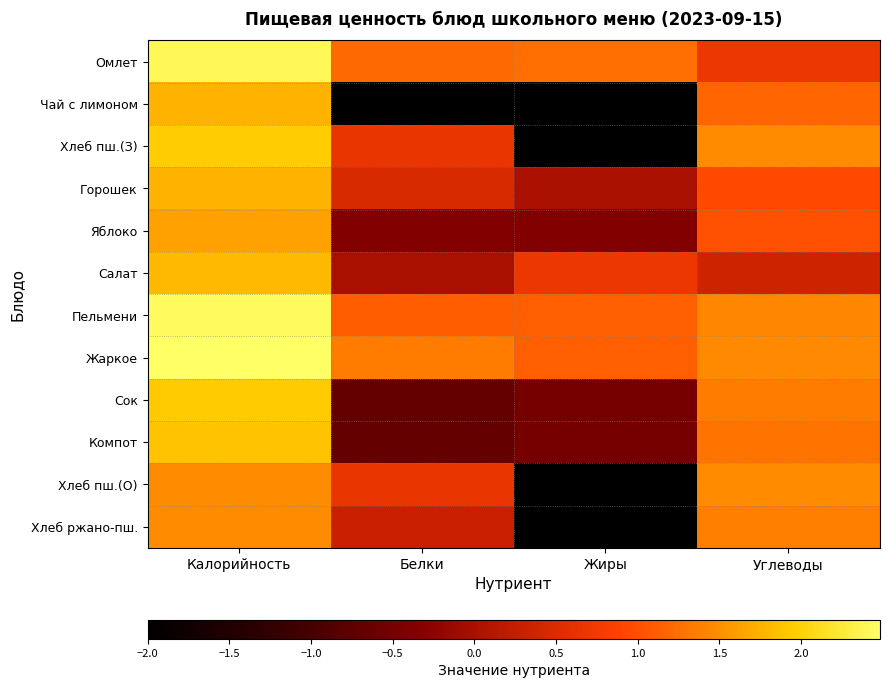

What is the spread (max minus min) of values at Жиры?

3.3